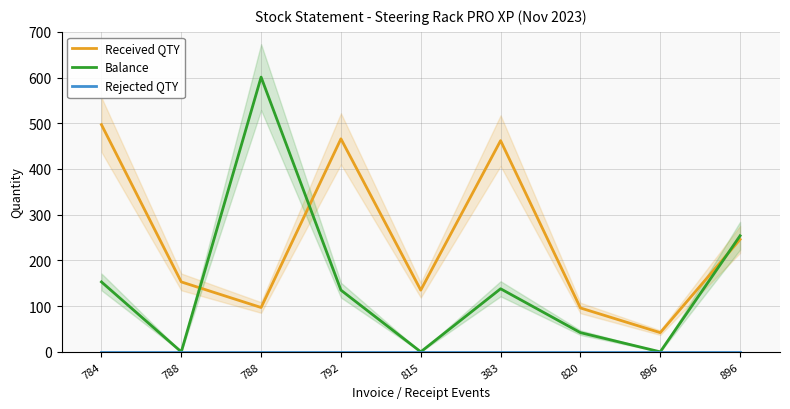

Rank the series by their average value, from lowest to highest.

Rejected QTY, Balance, Received QTY